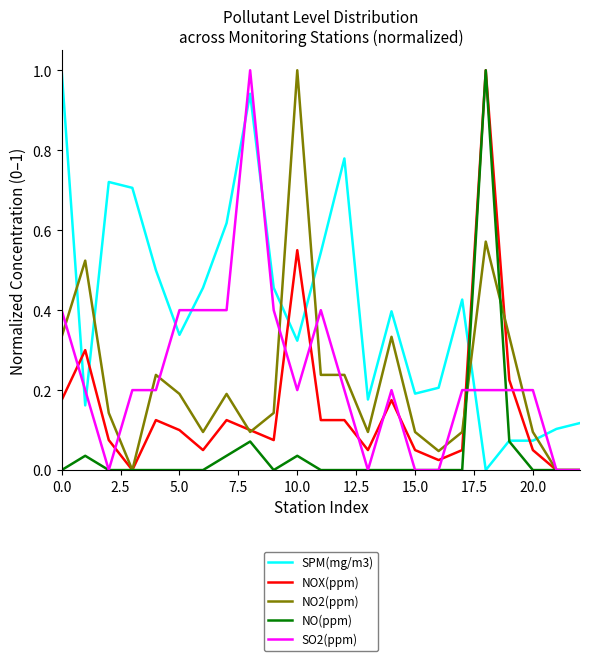

What is the highest value of the NOX(ppm) series?

1.0